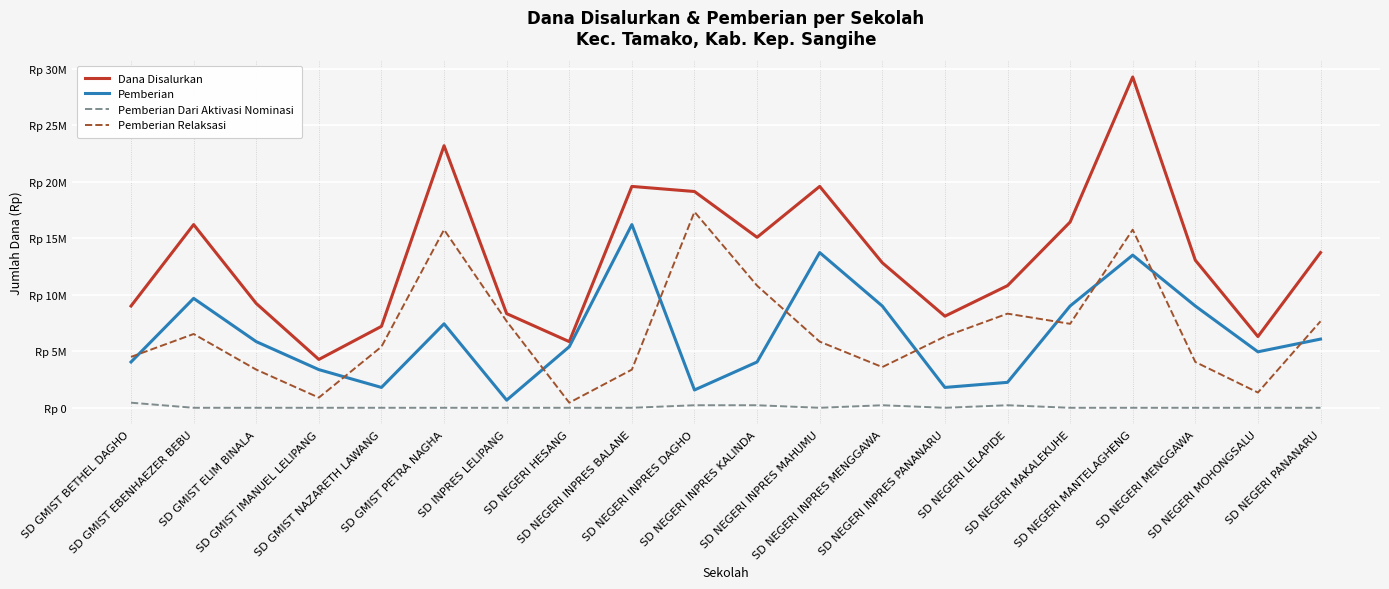

What is the difference between the second highest and minimum values in the Pemberian series?

13050000